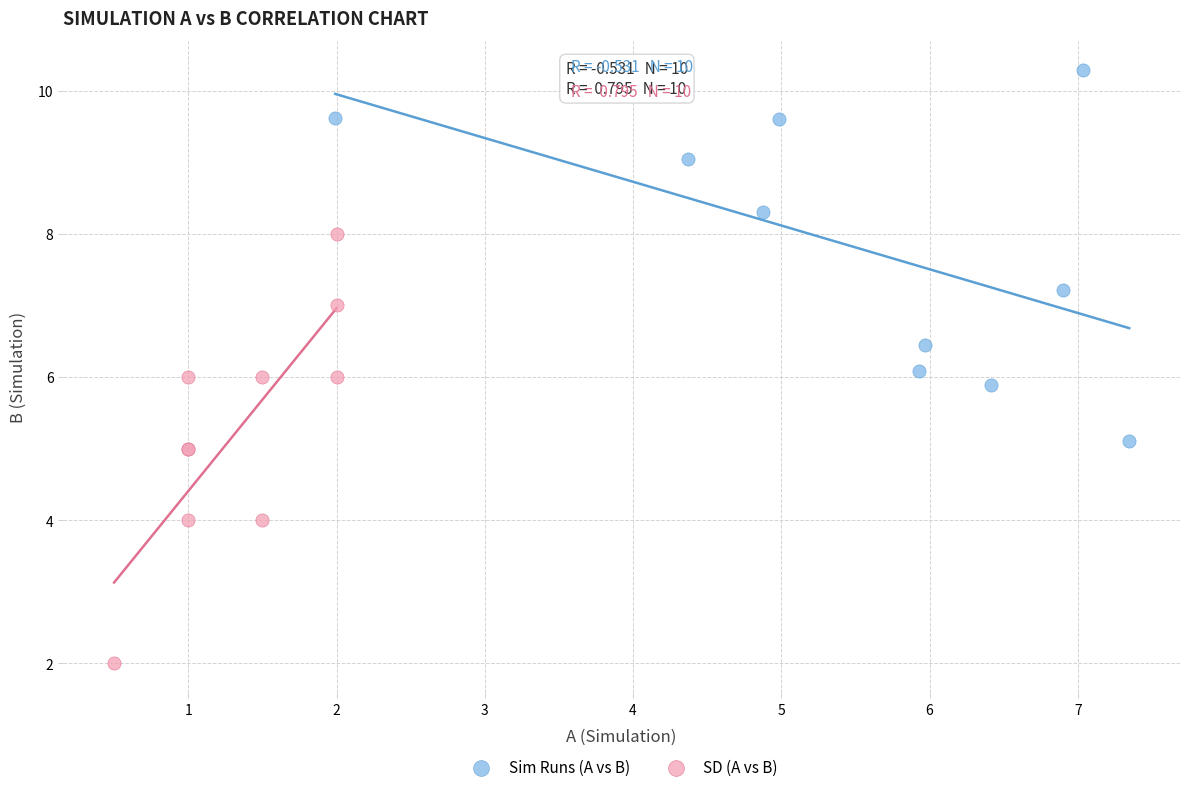

What are all the series names shown in the legend?

Sim Runs (A vs B), SD (A vs B)